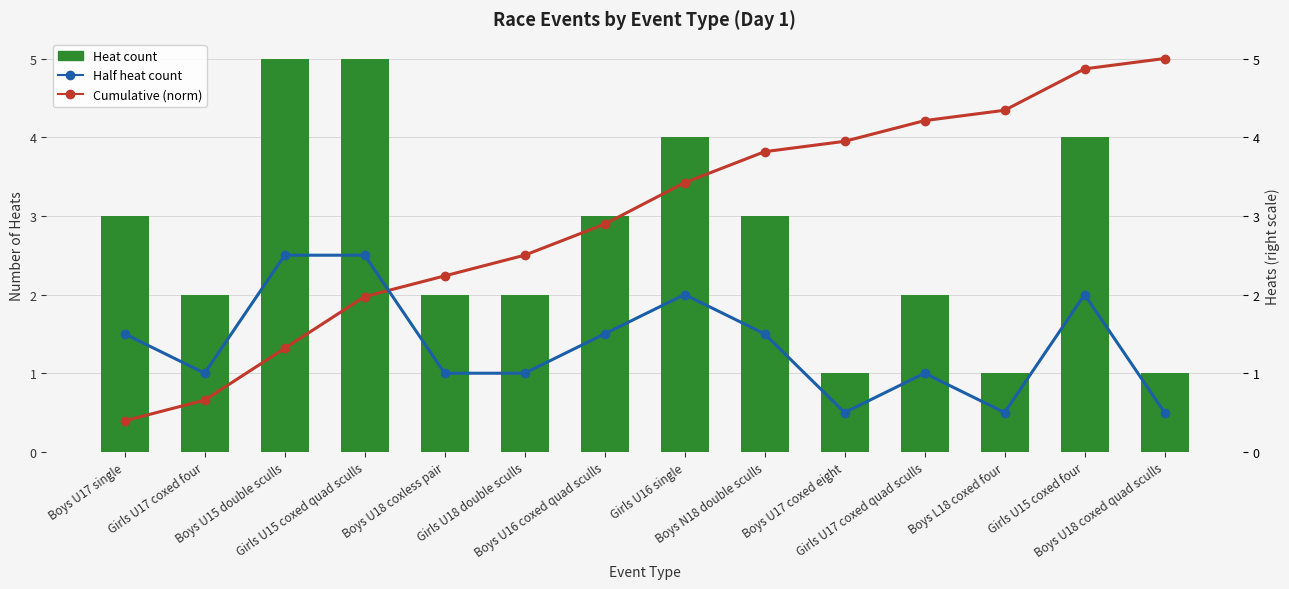

Read the Cumulative (norm) value at Girls U17 coxed four.

0.7